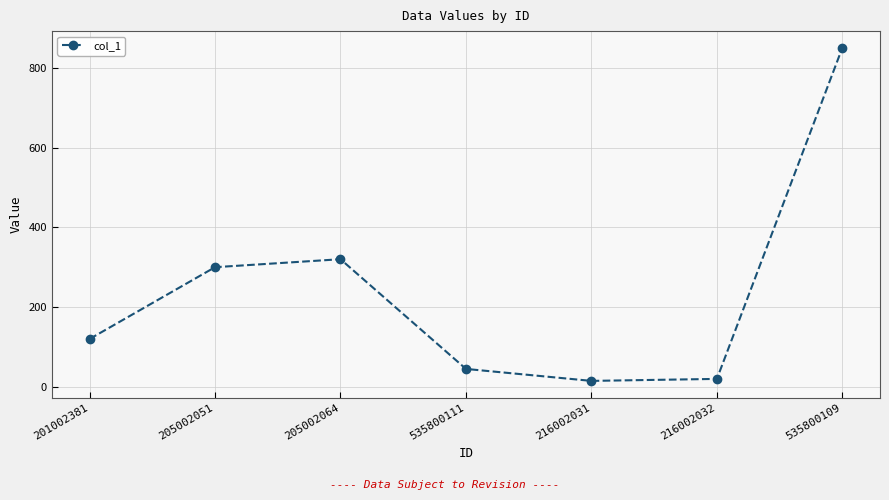

What is the difference between the maximum and minimum values?

835